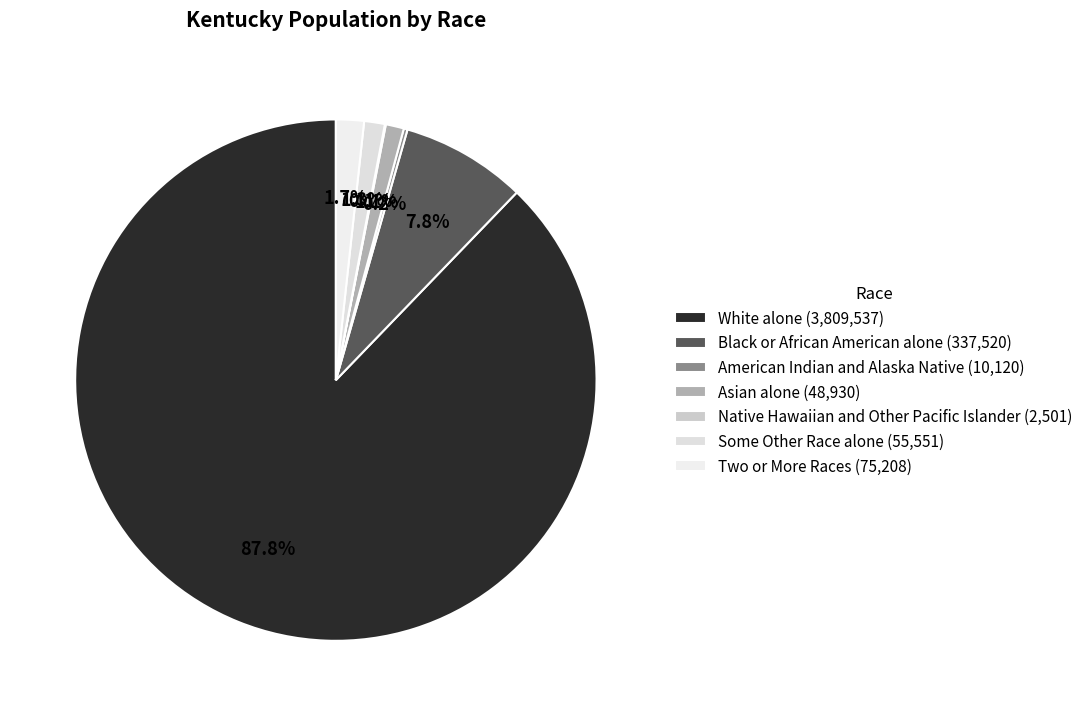

Which category accounts for the majority?

White alone